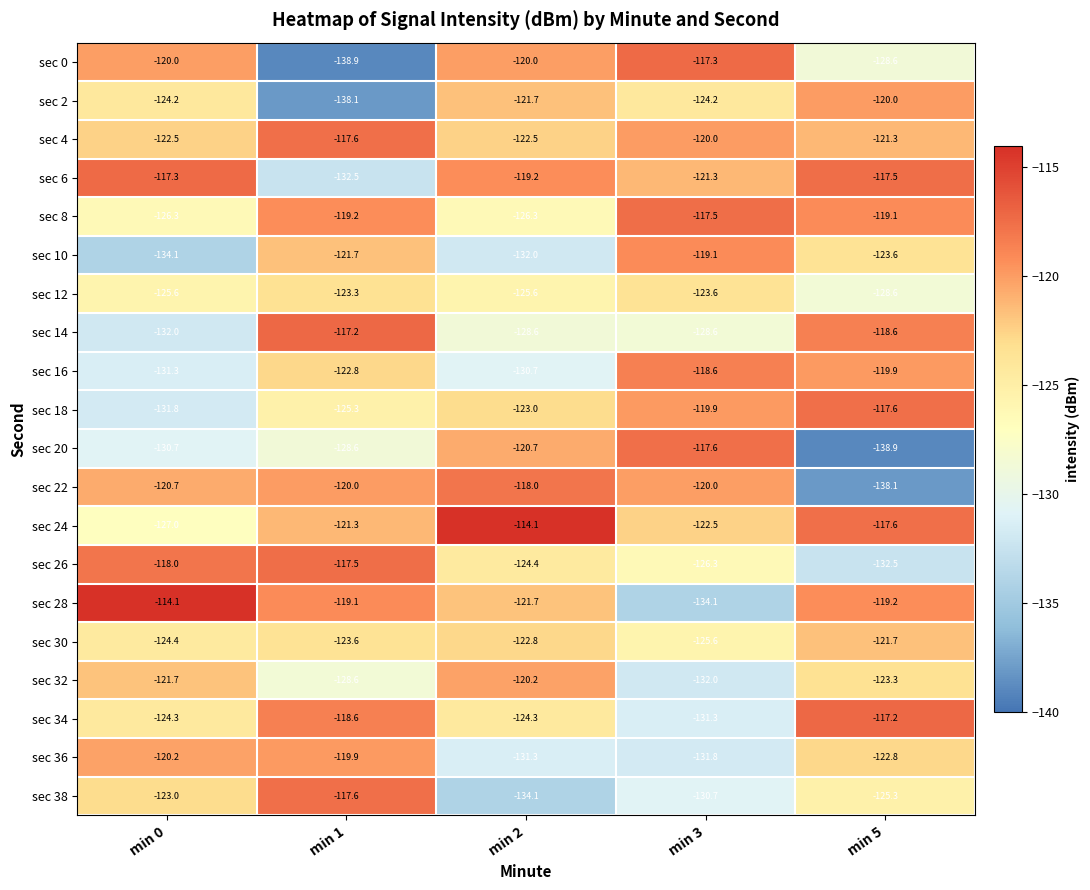

Which series has the largest total across all categories?

sec 24